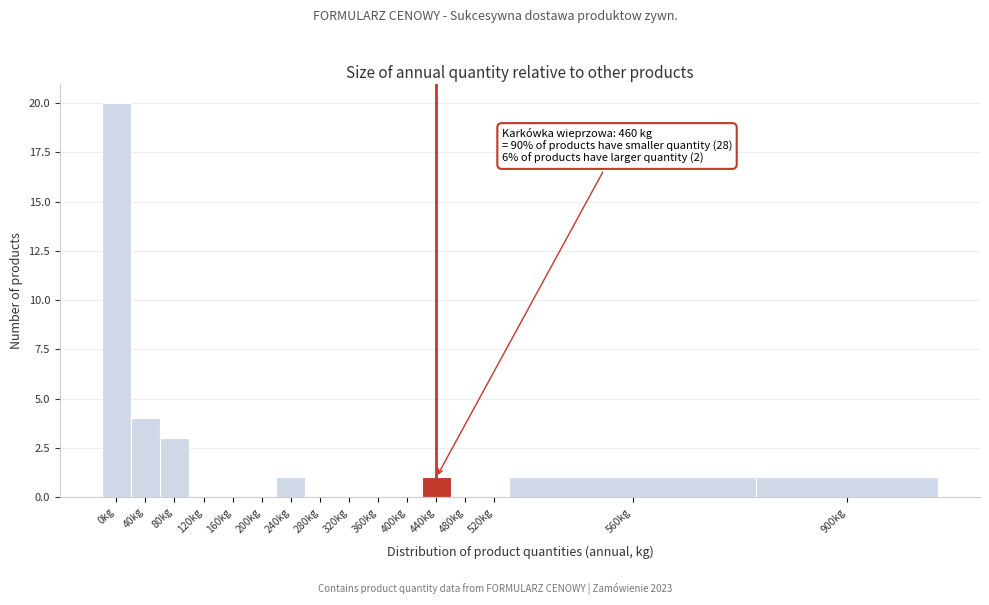

Reading right to left, what are all the values shown in this chart?

900kg=1	560kg=1	520kg=0	480kg=0	440kg=1	400kg=0	360kg=0	320kg=0	280kg=0	240kg=1	200kg=0	160kg=0	120kg=0	80kg=3	40kg=4	0kg=20